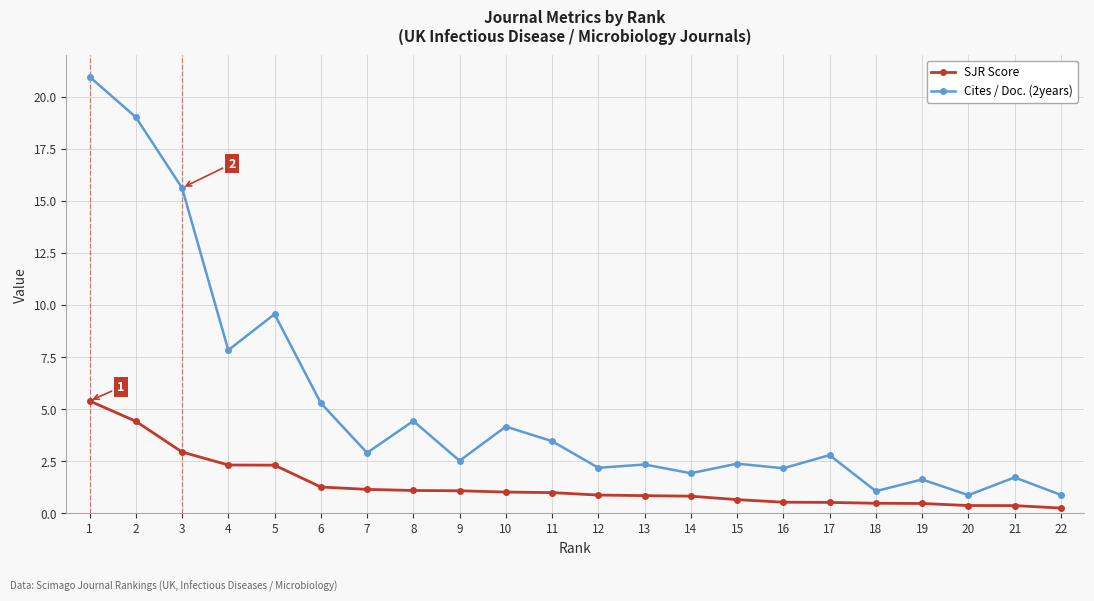

How many distinct data groups are displayed?

2